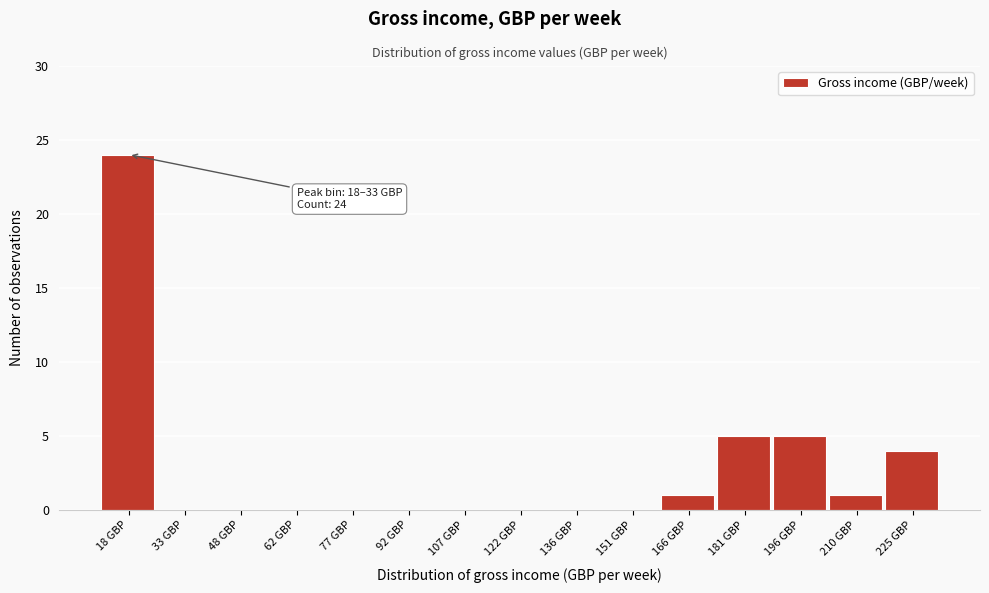

Reading left to right, extract all data points from this chart.

18 GBP=24	33 GBP=0	48 GBP=0	62 GBP=0	77 GBP=0	92 GBP=0	107 GBP=0	122 GBP=0	136 GBP=0	151 GBP=0	166 GBP=1	181 GBP=5	196 GBP=5	210 GBP=1	225 GBP=4